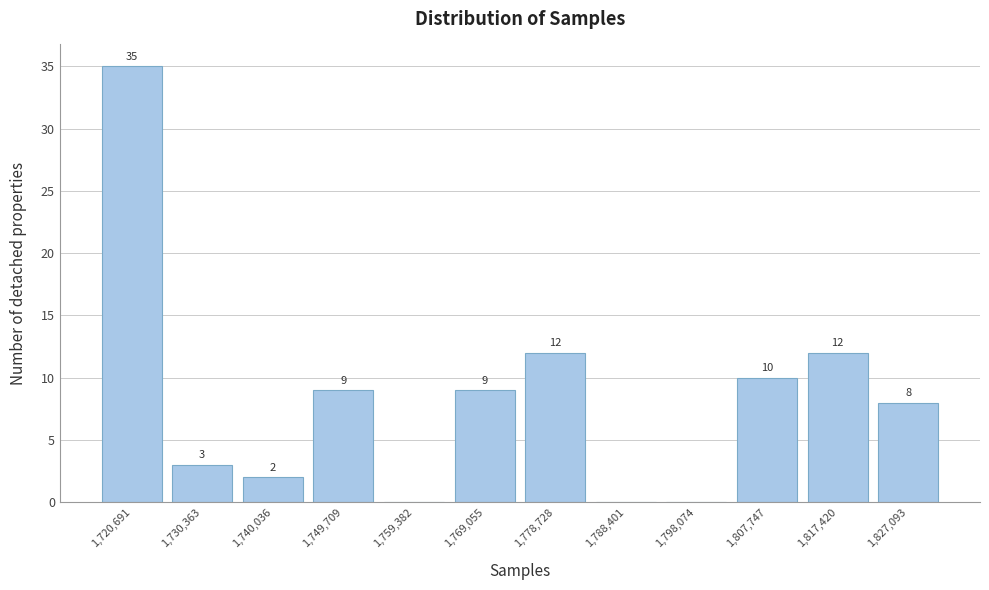

Reading left to right, what are all the values shown in this chart?

1,720,691=35	1,730,363=3	1,740,036=2	1,749,709=9	1,759,382=0	1,769,055=9	1,778,728=12	1,788,401=0	1,798,074=0	1,807,747=10	1,817,420=12	1,827,093=8